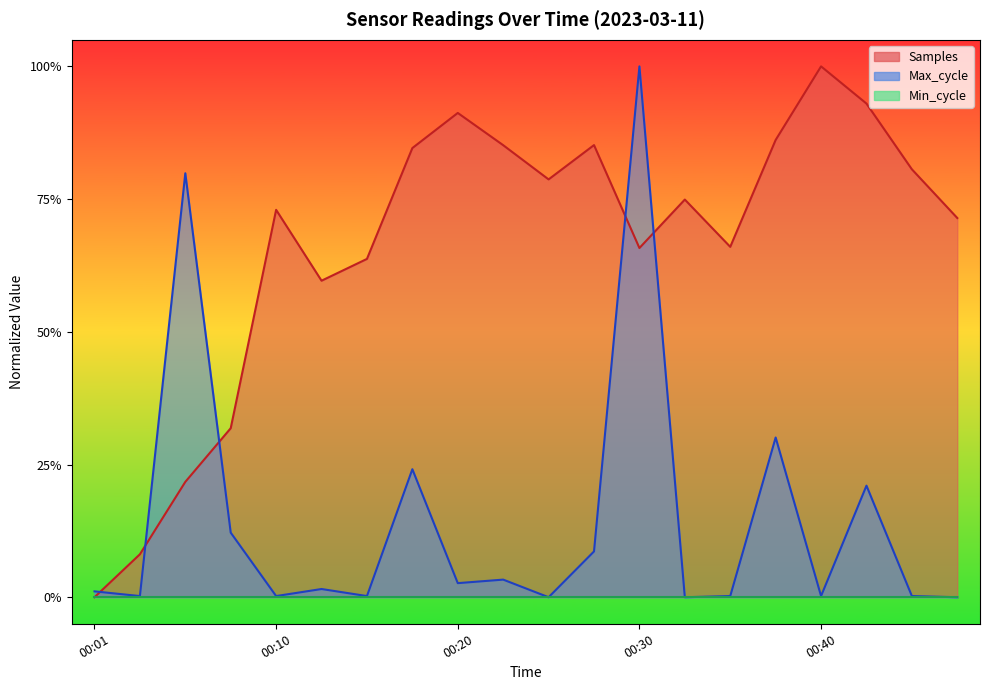

Reading right to left, extract all data points from this chart.

Samples: 00:47=0.7	00:44=0.8	00:42=0.9	00:40=1.0	00:37=0.9	00:35=0.7	00:32=0.7	00:30=0.7	00:27=0.9	00:25=0.8	00:23=0.9	00:20=0.9	00:18=0.8	00:15=0.6	00:13=0.6	00:10=0.7	00:08=0.3	00:05=0.2	00:03=0.1	00:01=0.0
Max_cycle: 00:47=0.0	00:44=0.0	00:42=0.2	00:40=0.0	00:37=0.3	00:35=0.0	00:32=0.0	00:30=1.0	00:27=0.1	00:25=0.0	00:23=0.0	00:20=0.0	00:18=0.2	00:15=0.0	00:13=0.0	00:10=0.0	00:08=0.1	00:05=0.8	00:03=0.0	00:01=0.0